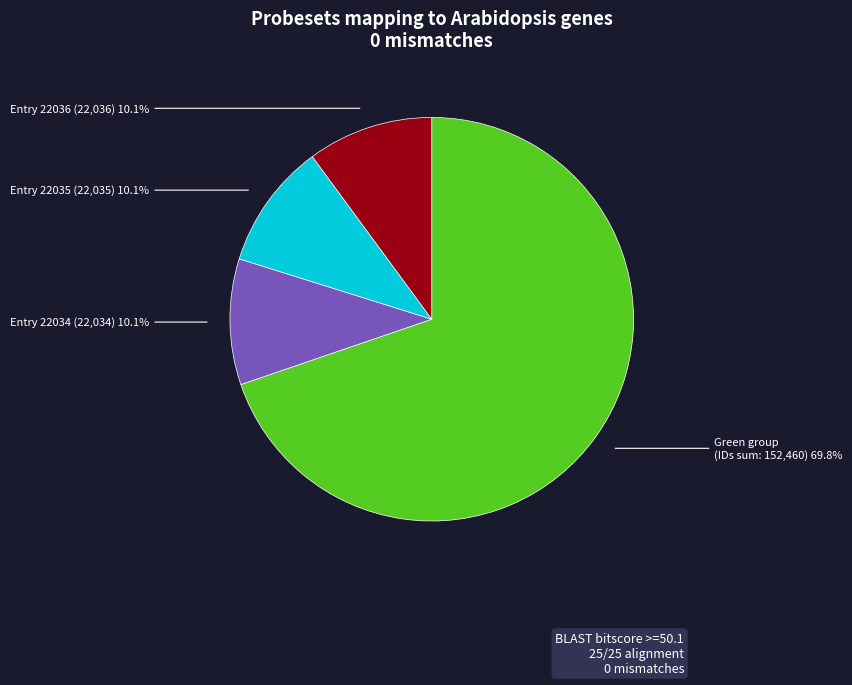

Does any single category account for the majority?

Yes